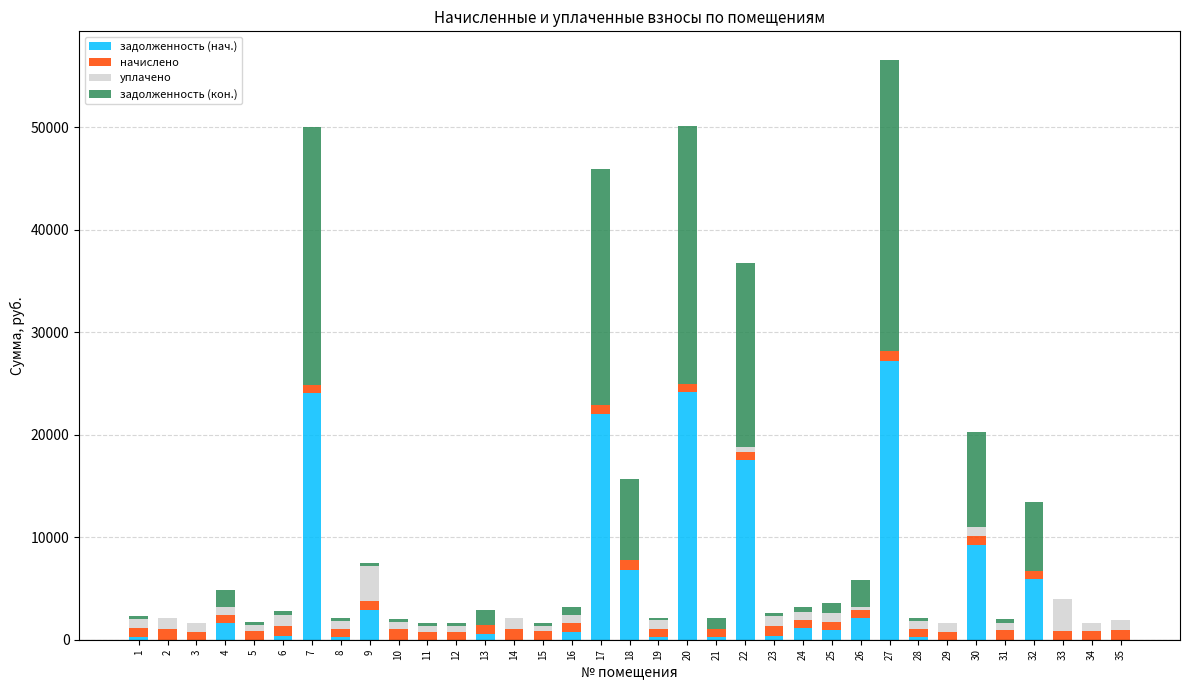

At which category is the sum across all series the highest?

27